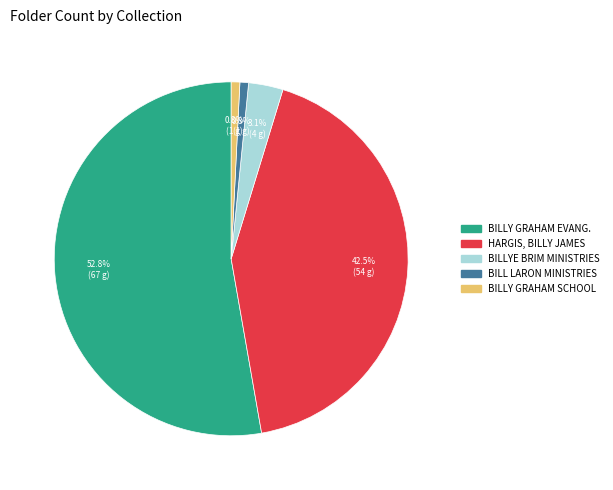

Does BILLY GRAHAM EVANG. represent more than half of the total?

Yes